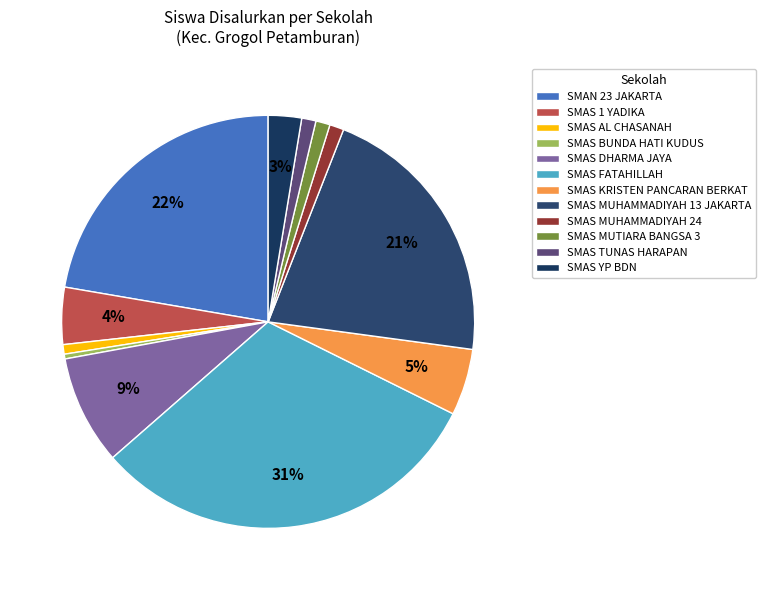

Is it true that SMAS MUHAMMADIYAH 24 is 1% of the pie?

True